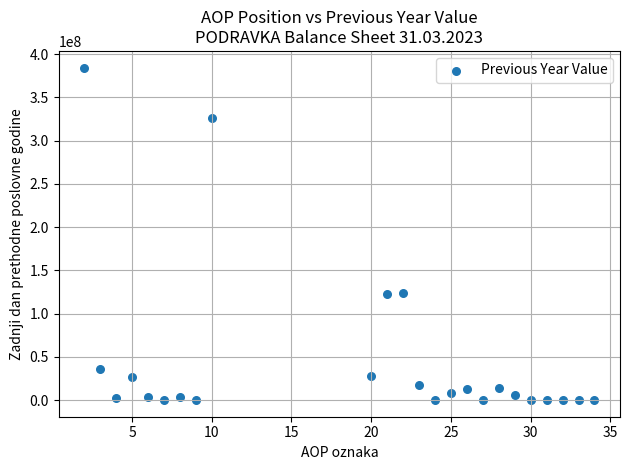

What is the range of Y values (max minus min)?

384595052